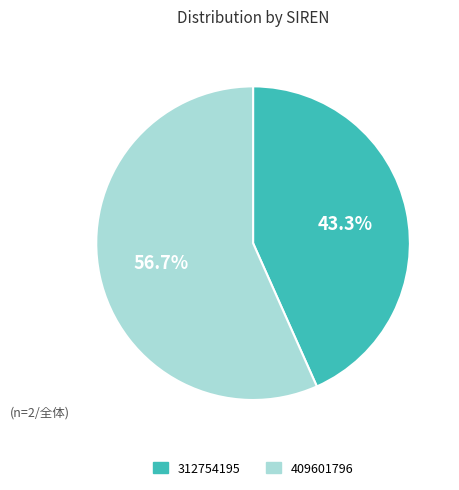

What percentage do 409601796 and 312754195 together represent?

100.0%